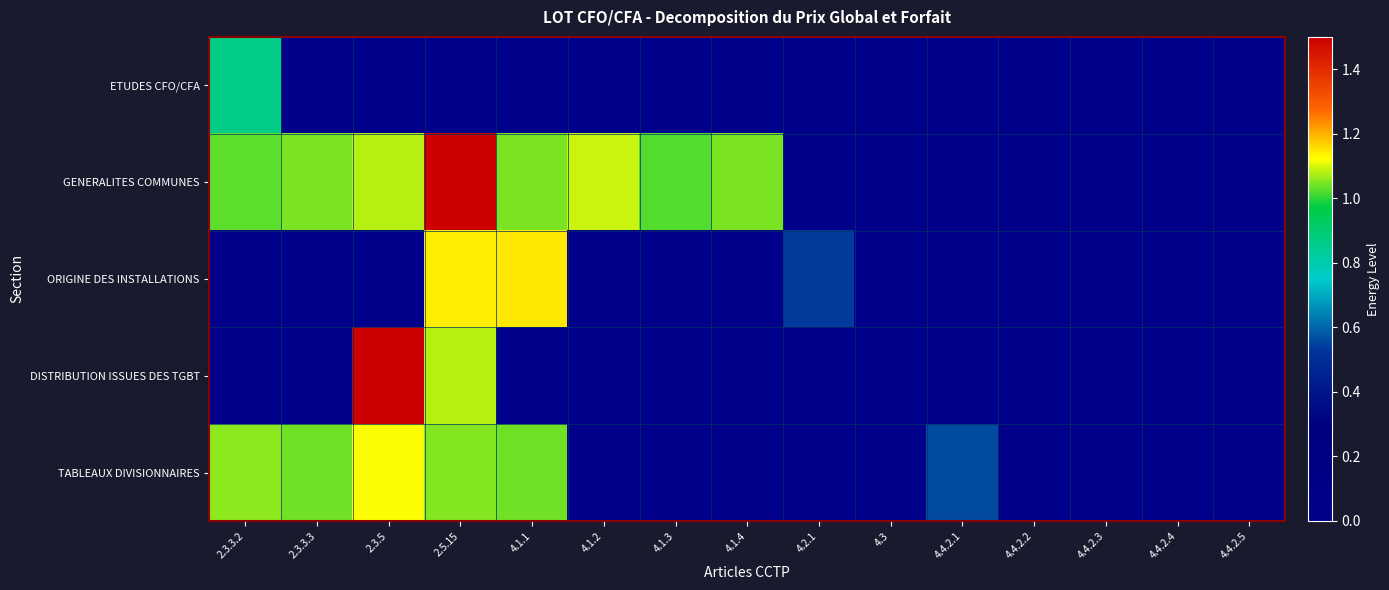

Reading left to right, what are all the values shown in this chart?

ETUDES CFO/CFA: 2.3.3.2=0.9	2.3.3.3=0.0	2.3.5=0.0	2.5.15=0.0	4.1.1=0.0	4.1.2=0.0	4.1.3=0.0	4.1.4=0.0	4.2.1=0.0	4.3=0.0	4.4.2.1=0.0	4.4.2.2=0.0	4.4.2.3=0.0	4.4.2.4=0.0	4.4.2.5=0.0
GENERALITES COMMUNES: 2.3.3.2=1.0	2.3.3.3=1.0	2.3.5=1.1	2.5.15=2.0	4.1.1=1.0	4.1.2=1.1	4.1.3=1.0	4.1.4=1.0	4.2.1=0.0	4.3=0.0	4.4.2.1=0.0	4.4.2.2=0.0	4.4.2.3=0.0	4.4.2.4=0.0	4.4.2.5=0.0
ORIGINE DES INSTALLATIONS: 2.3.3.2=0.0	2.3.3.3=0.0	2.3.5=0.0	2.5.15=1.1	4.1.1=1.1	4.1.2=0.0	4.1.3=0.0	4.1.4=0.0	4.2.1=0.5	4.3=0.0	4.4.2.1=0.0	4.4.2.2=0.0	4.4.2.3=0.0	4.4.2.4=0.0	4.4.2.5=0.0
DISTRIBUTION ISSUES DES TGBT: 2.3.3.2=0.0	2.3.3.3=0.0	2.3.5=1.8	2.5.15=1.1	4.1.1=0.0	4.1.2=0.0	4.1.3=0.0	4.1.4=0.0	4.2.1=0.0	4.3=0.0	4.4.2.1=0.0	4.4.2.2=0.0	4.4.2.3=0.0	4.4.2.4=0.0	4.4.2.5=0.0
TABLEAUX DIVISIONNAIRES: 2.3.3.2=1.1	2.3.3.3=1.0	2.3.5=1.1	2.5.15=1.1	4.1.1=1.0	4.1.2=0.0	4.1.3=0.0	4.1.4=0.0	4.2.1=0.0	4.3=0.0	4.4.2.1=0.6	4.4.2.2=0.0	4.4.2.3=0.0	4.4.2.4=0.0	4.4.2.5=0.0